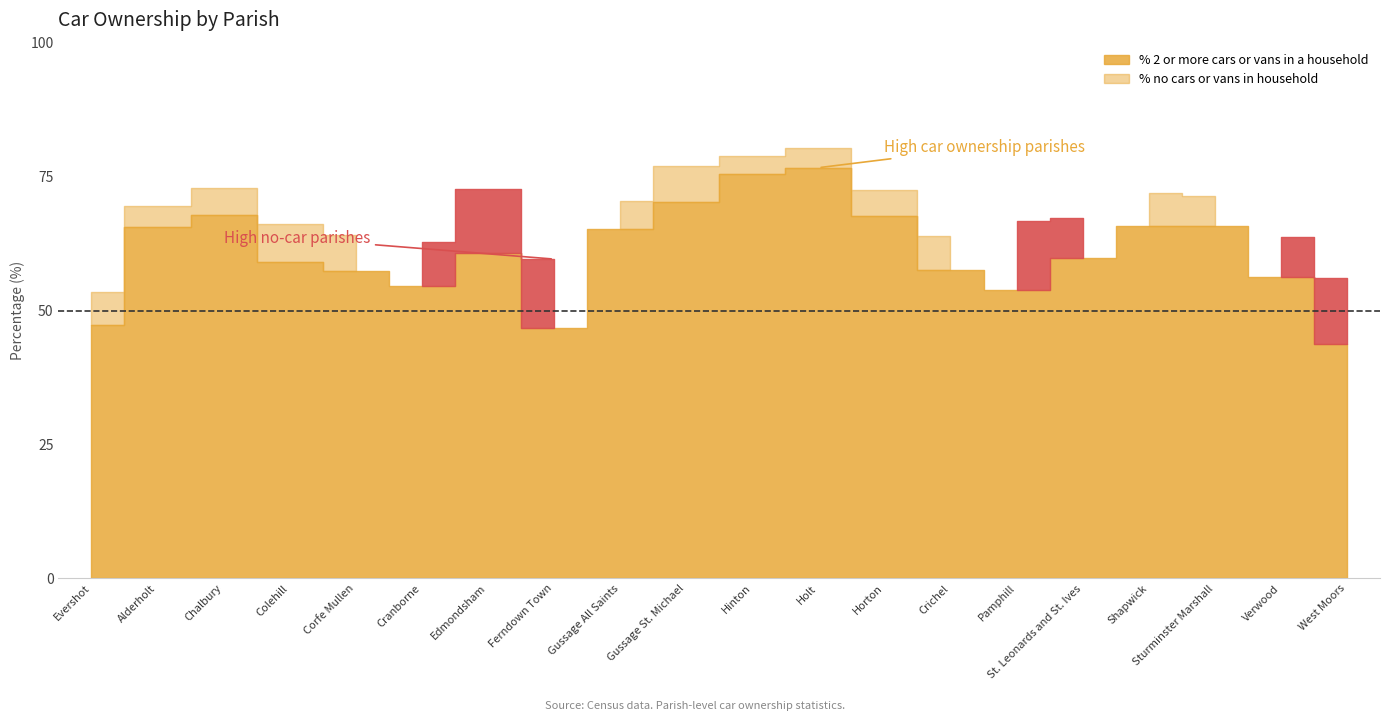

What is the average value of the % no cars or vans in household series?

7.2